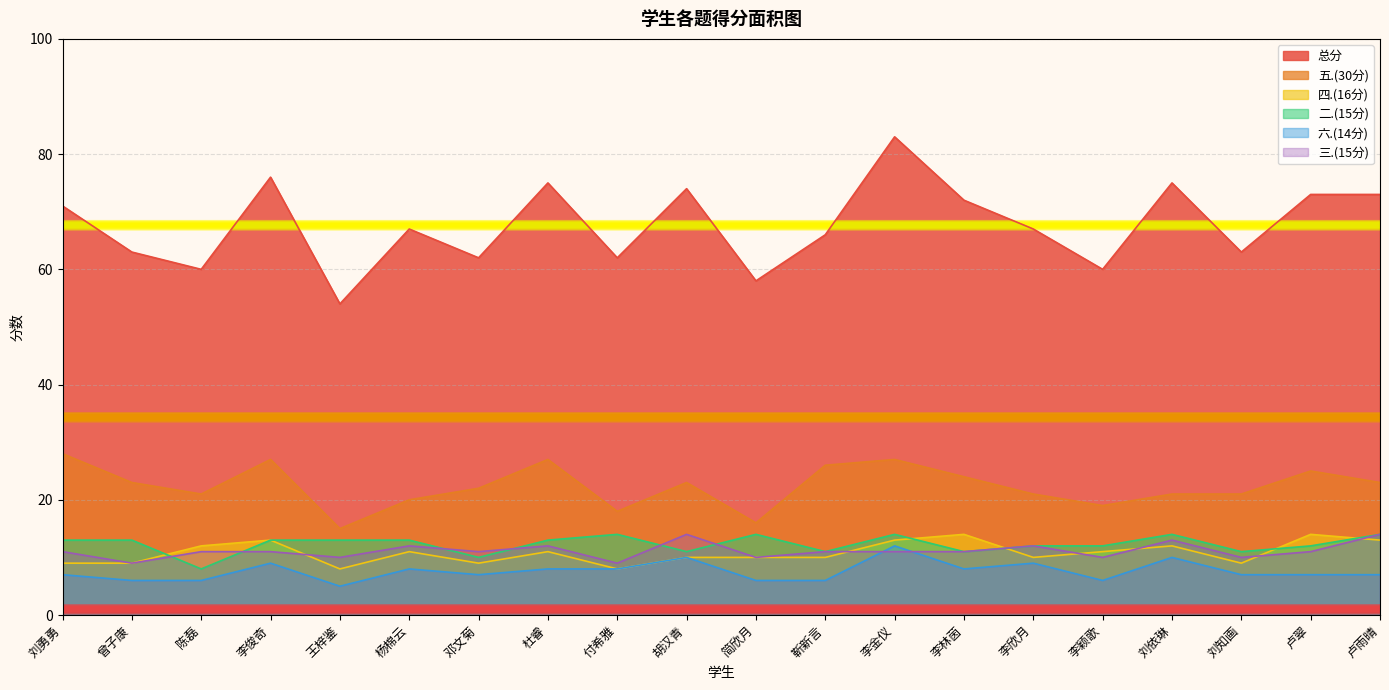

How many 三.(15分) values are between 10 and 12?

15